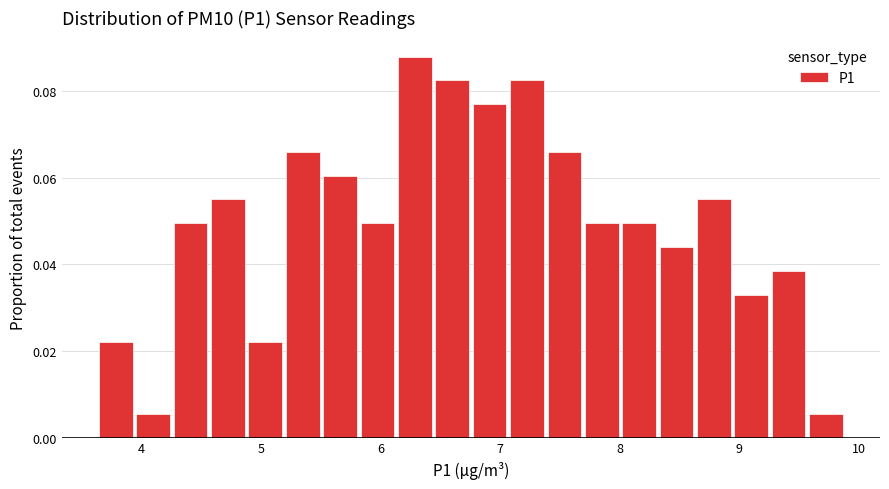

Around what value on the x-axis is the tallest bar? Give the approximate position of its centre, as read against the axis.

6.3